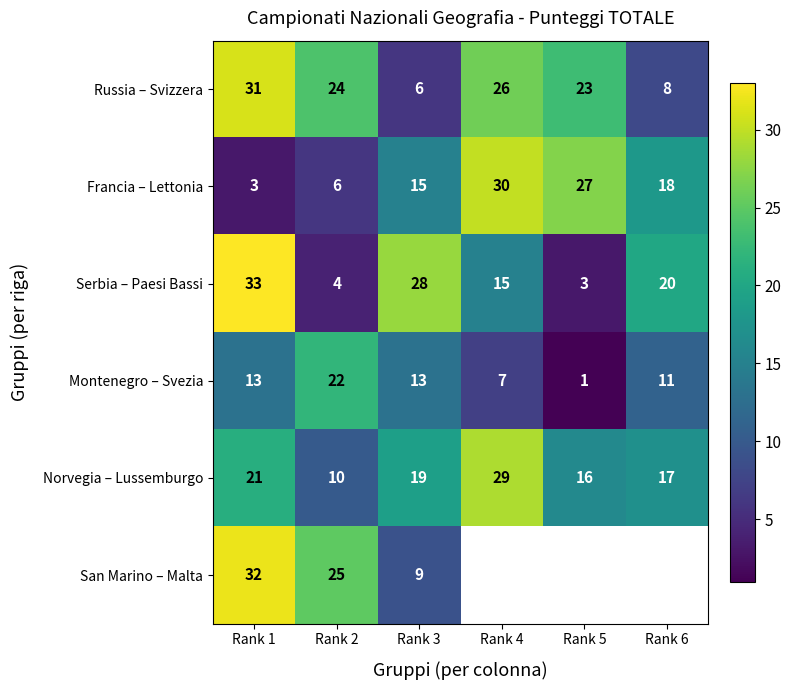

What is the approximate value of Serbia – Paesi Bassi at Rank 3, to the nearest 10?

30